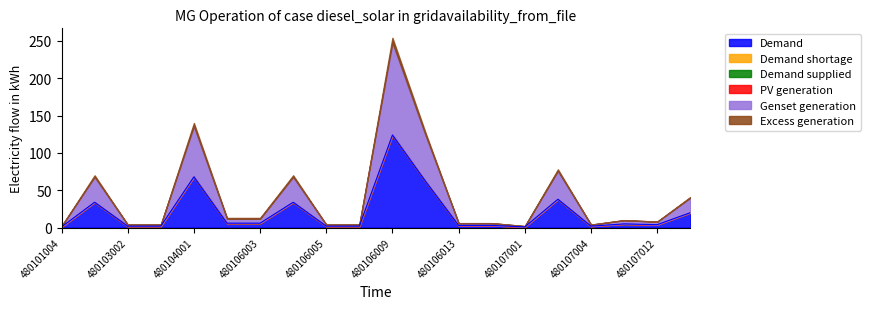

At which label does Genset generation reach its peak?

480106009